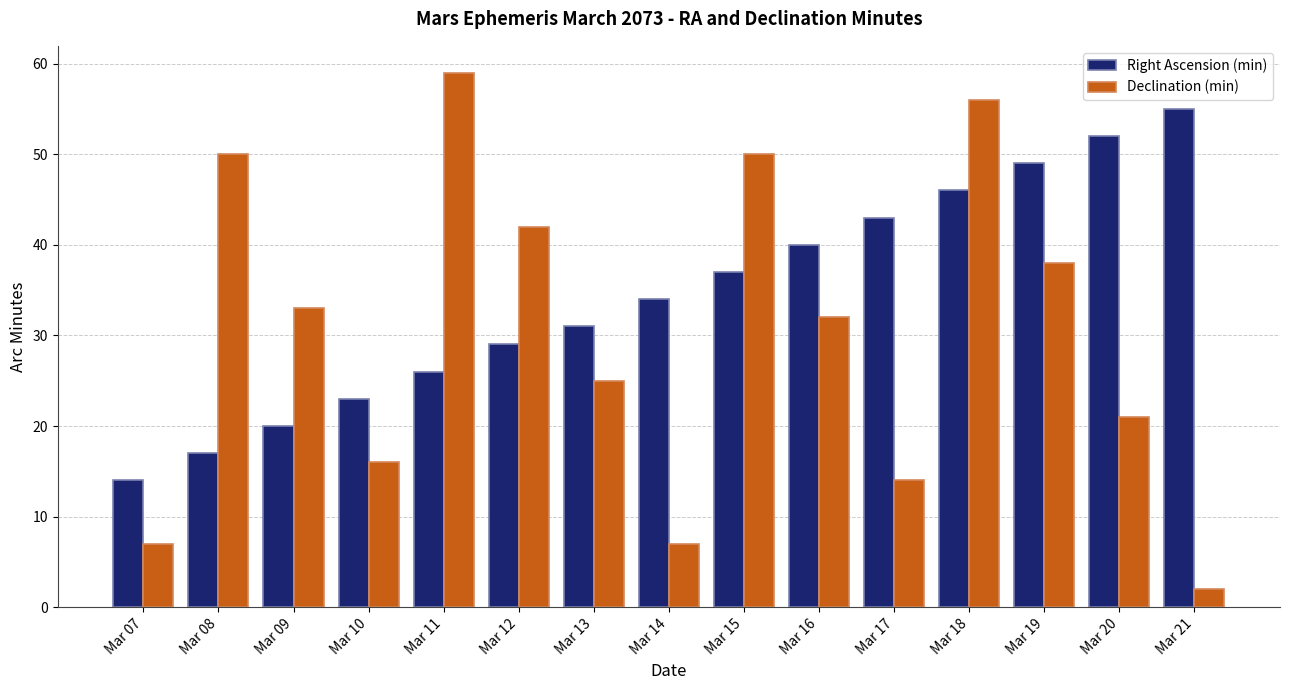

Rank the categories by Right Ascension (min) value from lowest to highest.

Mar 07, Mar 08, Mar 09, Mar 10, Mar 11, Mar 12, Mar 13, Mar 14, Mar 15, Mar 16, Mar 17, Mar 18, Mar 19, Mar 20, Mar 21